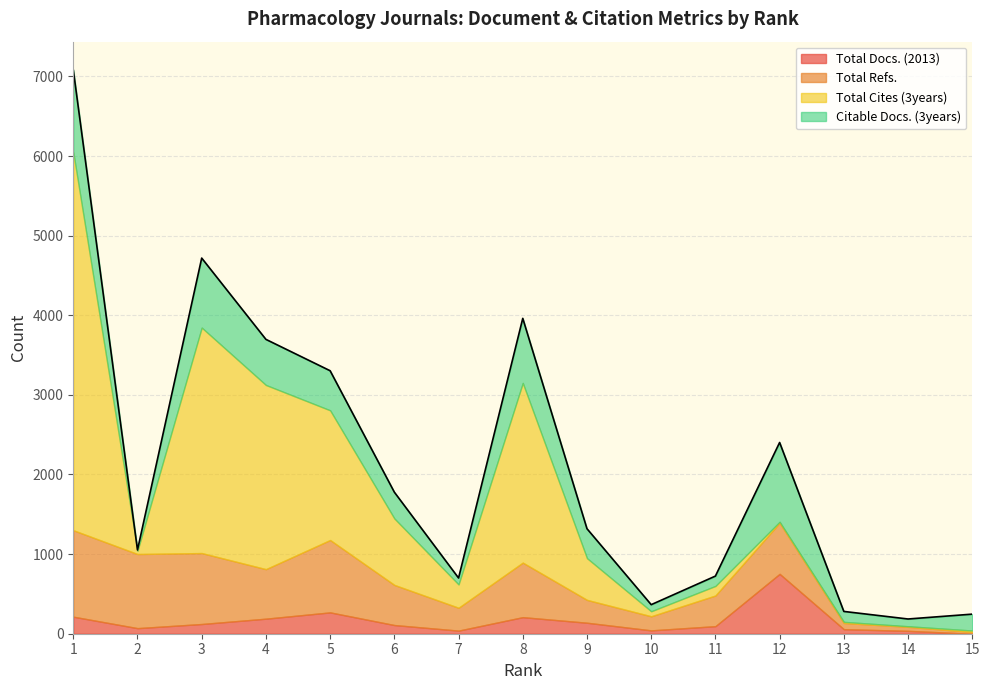

What is the difference between the highest and lowest values at 3?

2710